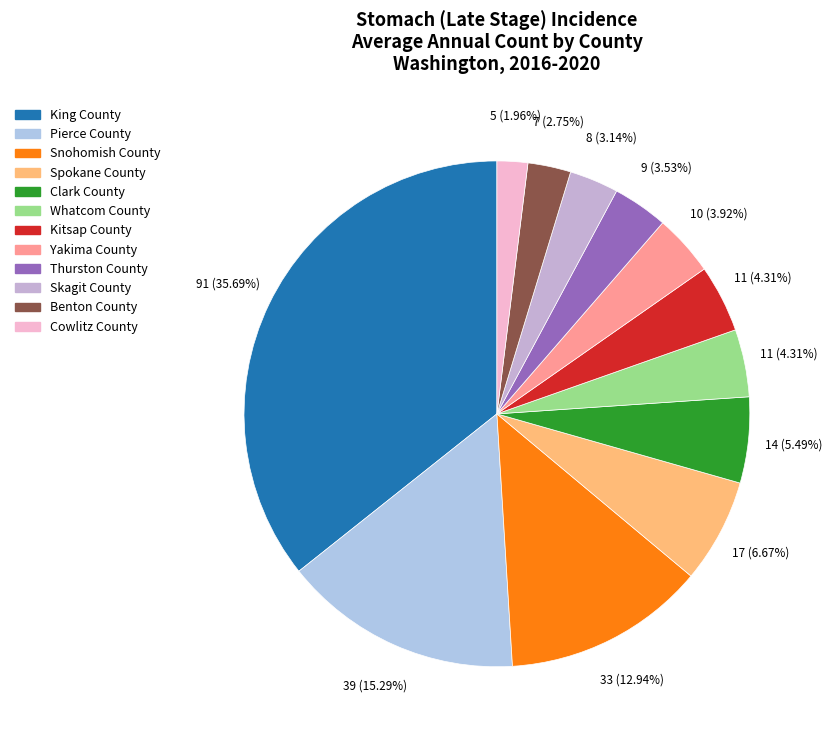

To the nearest percent, what portion does Whatcom County represent?

4%